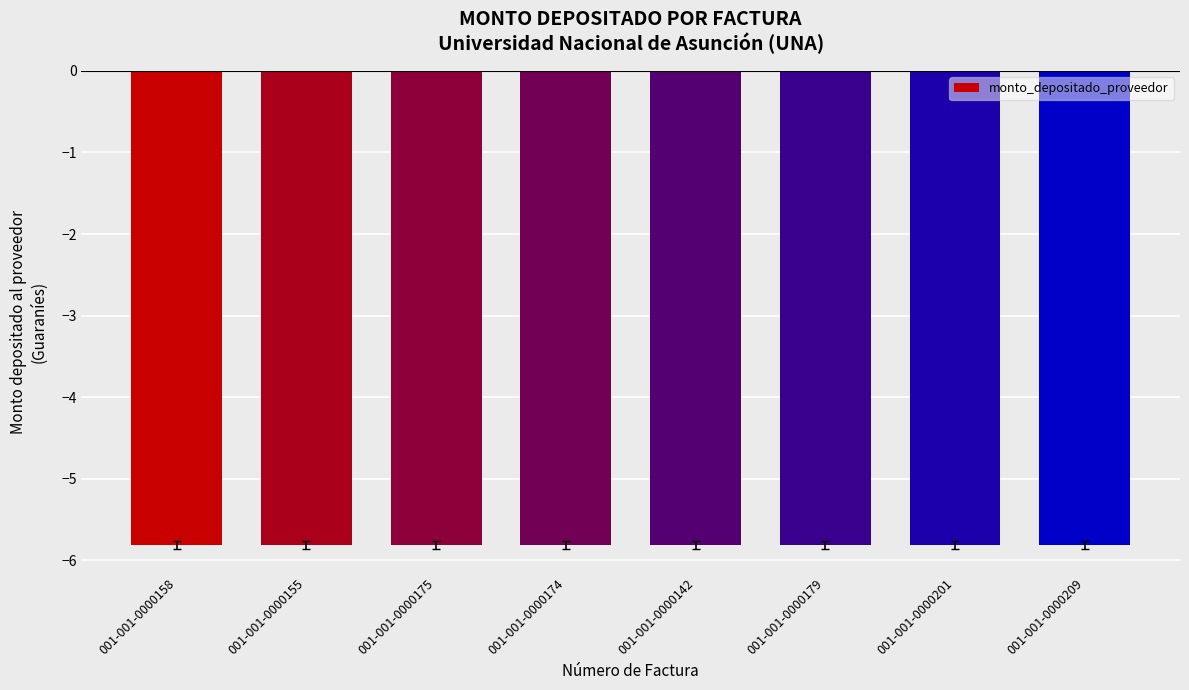

Reading left to right, what are all the values shown in this chart?

-5.8	-5.8	-5.8	-5.8	-5.8	-5.8	-5.8	-5.8